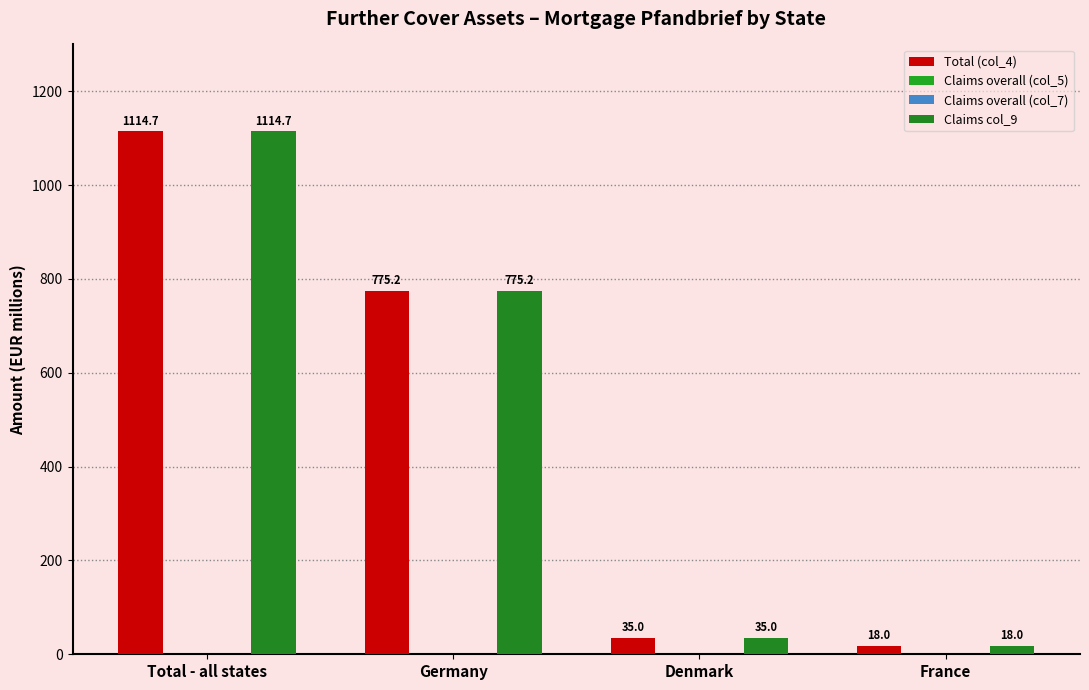

How many series are shown in this chart?

4